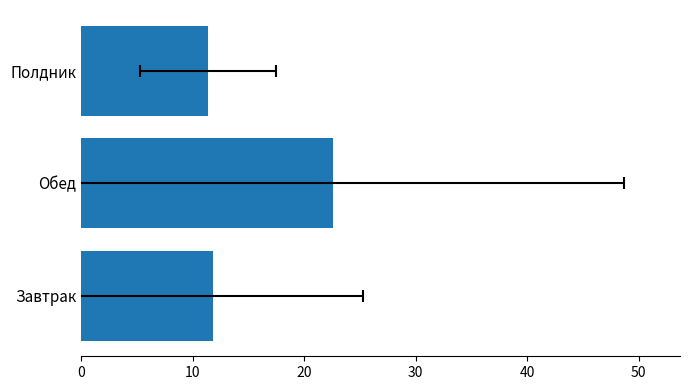

How many distinct data groups are displayed?

1